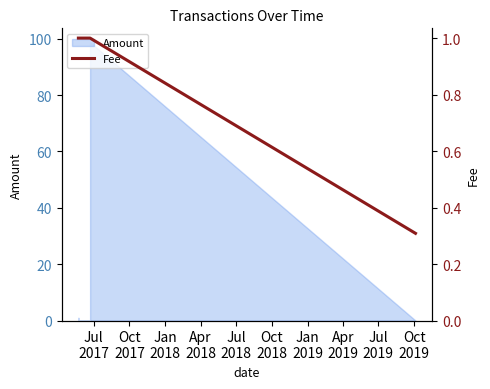

Between Jul
2017 and Apr
2018, which is larger?

Jul
2017